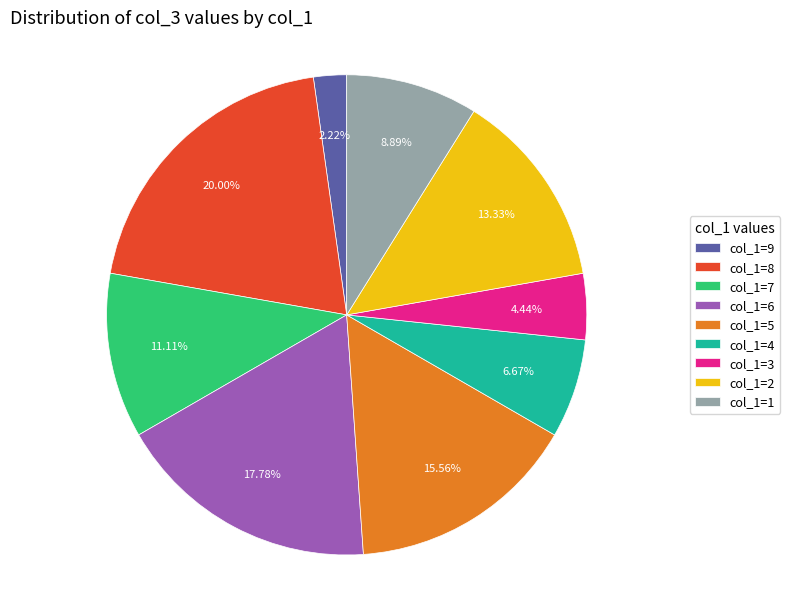

Does col_1=3 account for over 50% of the chart?

No